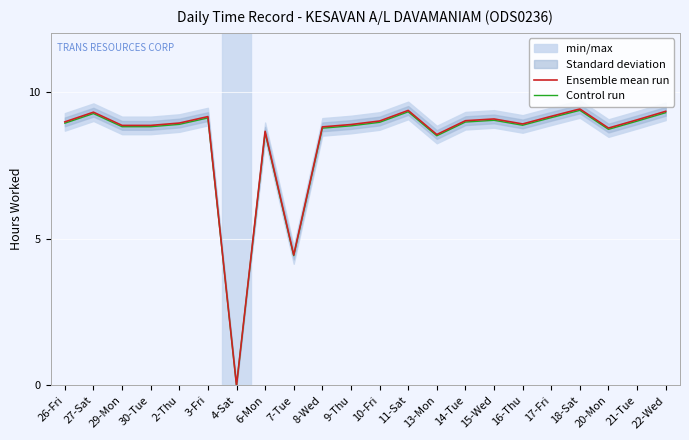

True or false: Ensemble mean run and Control run intersect in this chart.

False